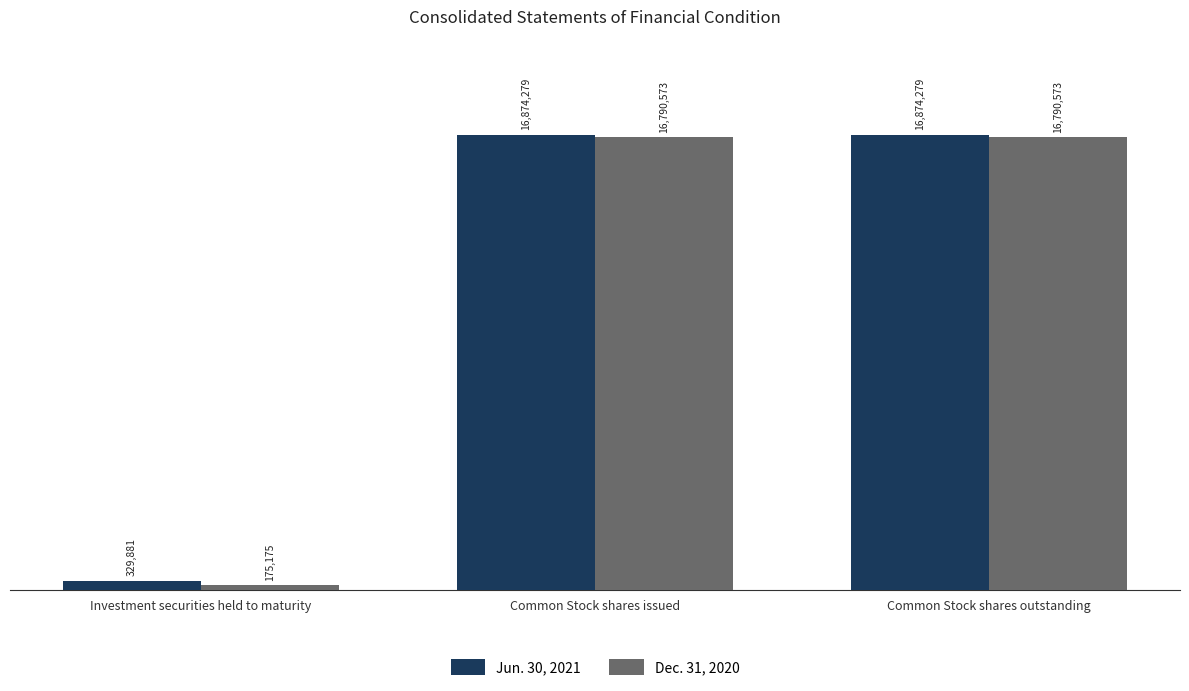

What are all the series names shown in the legend?

Jun. 30, 2021, Dec. 31, 2020